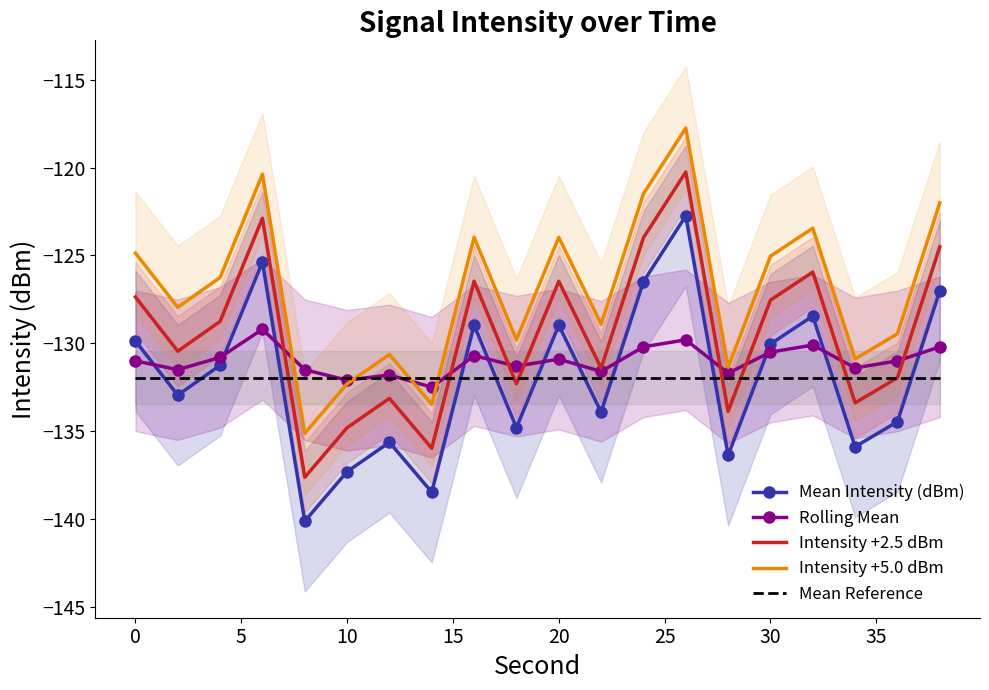

What is the minimum value for Mean Reference?

-132.0